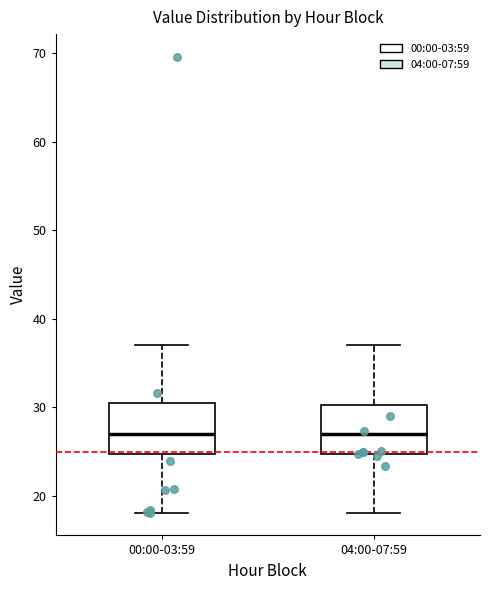

Reading left to right, read every box against the y-axis: the position of its median line, the range the box covers, and the ends of its whiskers. The values are not printed on the chart, so give them approximately, as read against the axis.

00:00-03:59: median 27, box 25 to 31, whiskers 18 to 37
04:00-07:59: median 27, box 25 to 30, whiskers 18 to 37